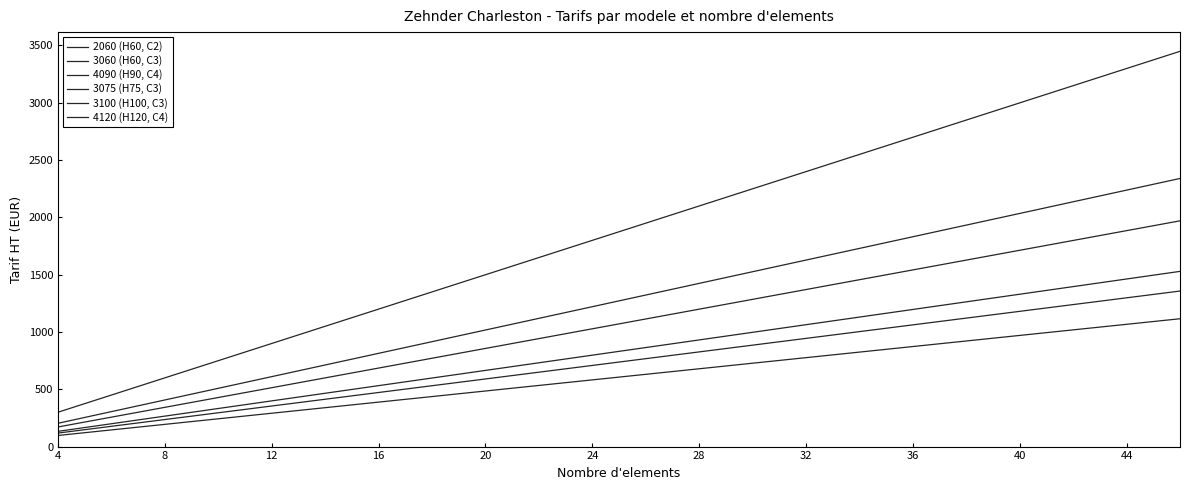

How many lines are shown in the chart?

6